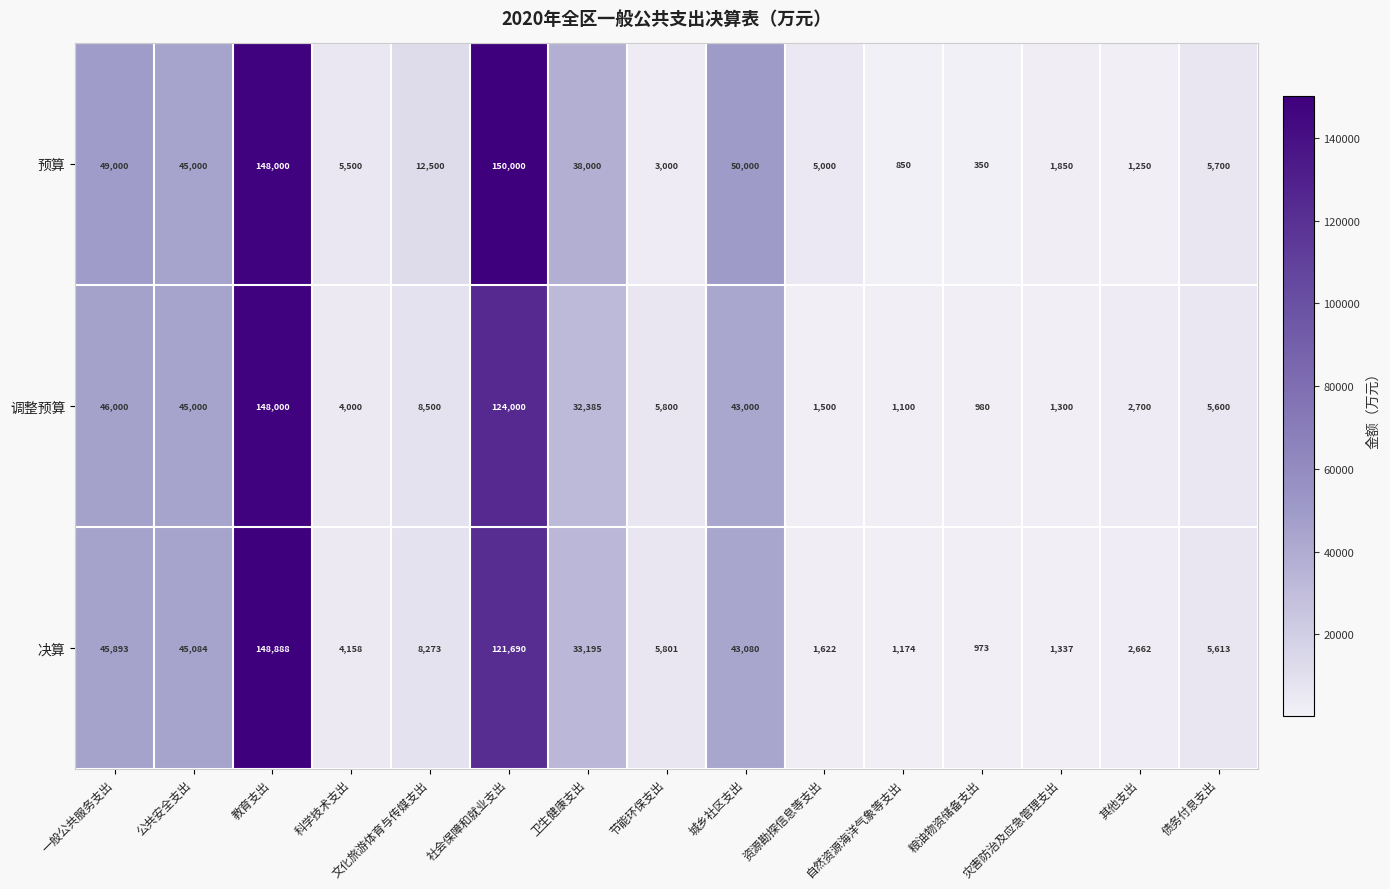

Which series has the widest spread of values?

预算